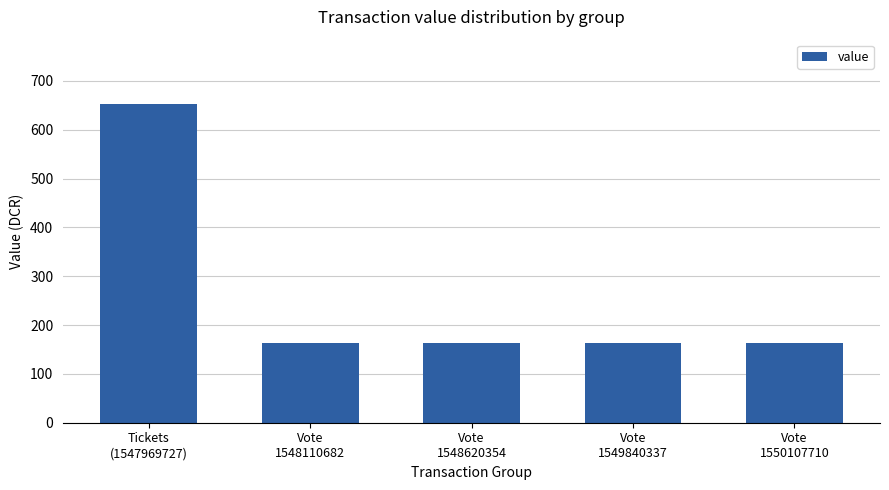

What is the maximum value shown in the chart?

653.8